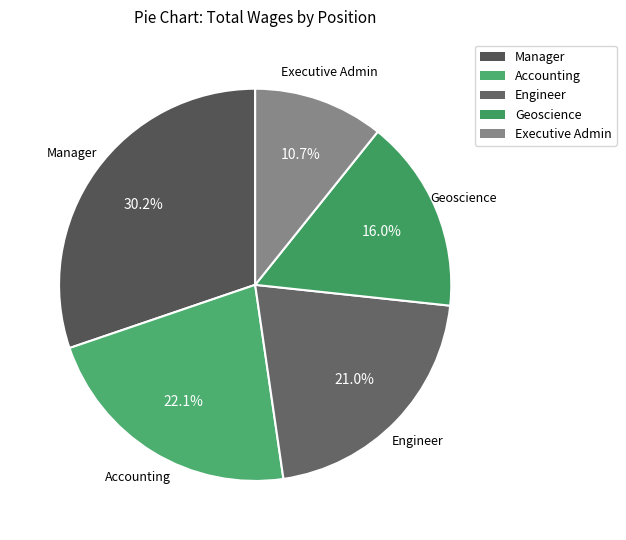

Which category has the smallest portion of the pie?

Executive Admin